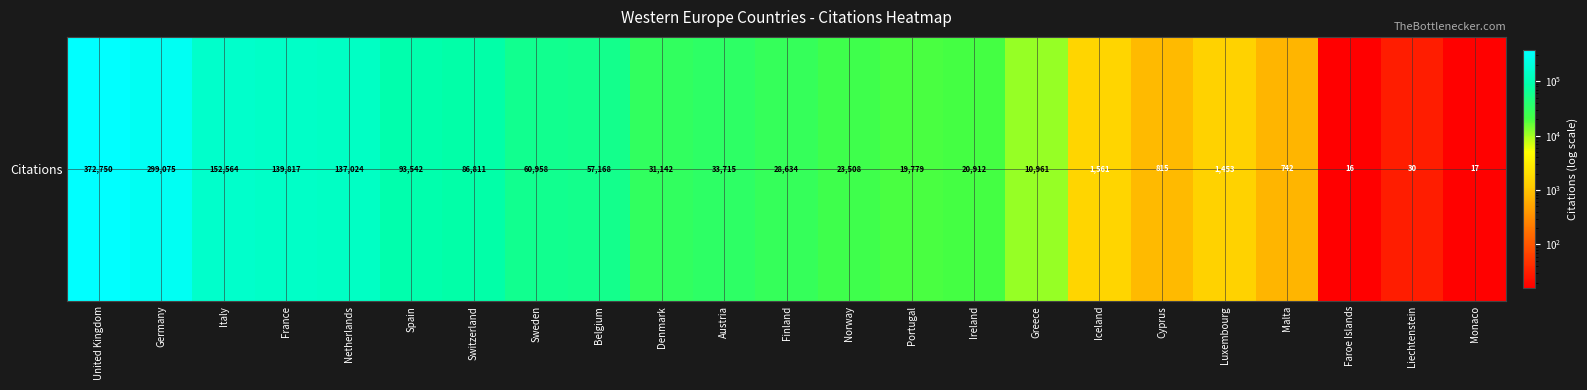

True or false: the data shows 23508 at Norway.

True